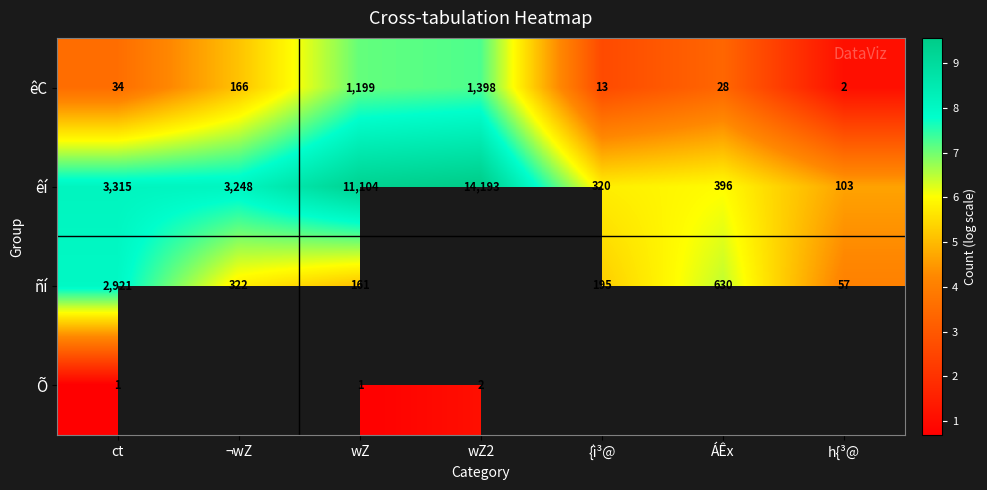

What is the difference between the highest and lowest values at ¬wZ?

3.0